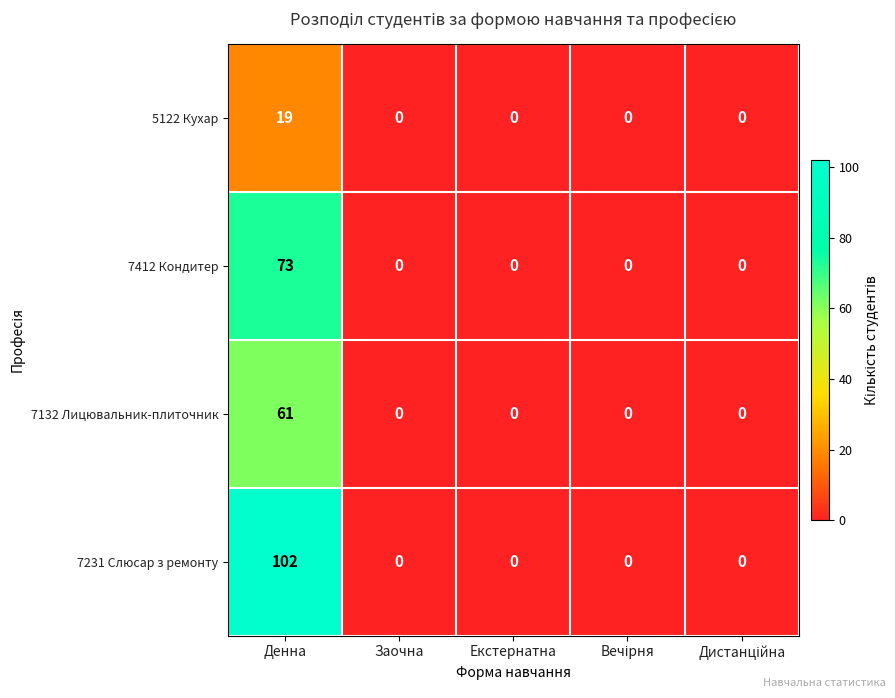

Rank the series by their maximum value, from highest to lowest.

7231 Слюсар з ремонту, 7412 Кондитер, 7132 Лицювальник-плиточник, 5122 Кухар